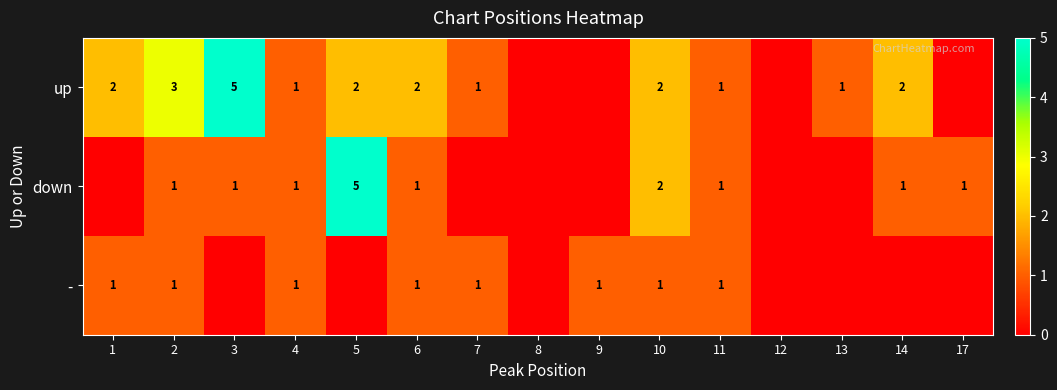

True or false: down has a value of 1 at 11.

True